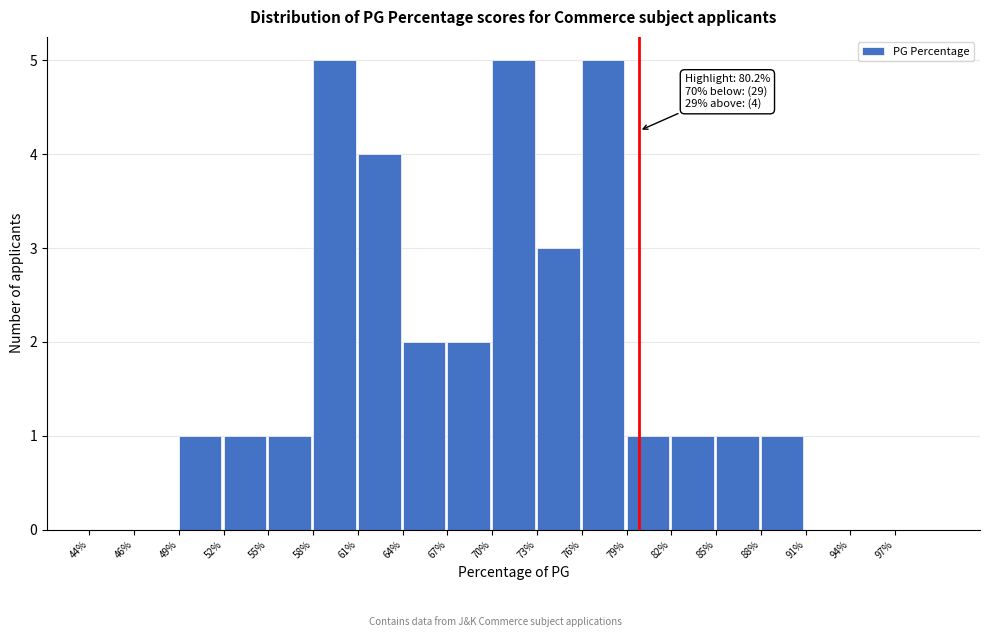

Reading left to right, list all the values displayed in this chart.

44%=0	46%=0	49%=1	52%=1	55%=1	58%=5	61%=4	64%=2	67%=2	70%=5	73%=3	76%=5	79%=1	82%=1	85%=1	88%=1	91%=0	94%=0	97%=0